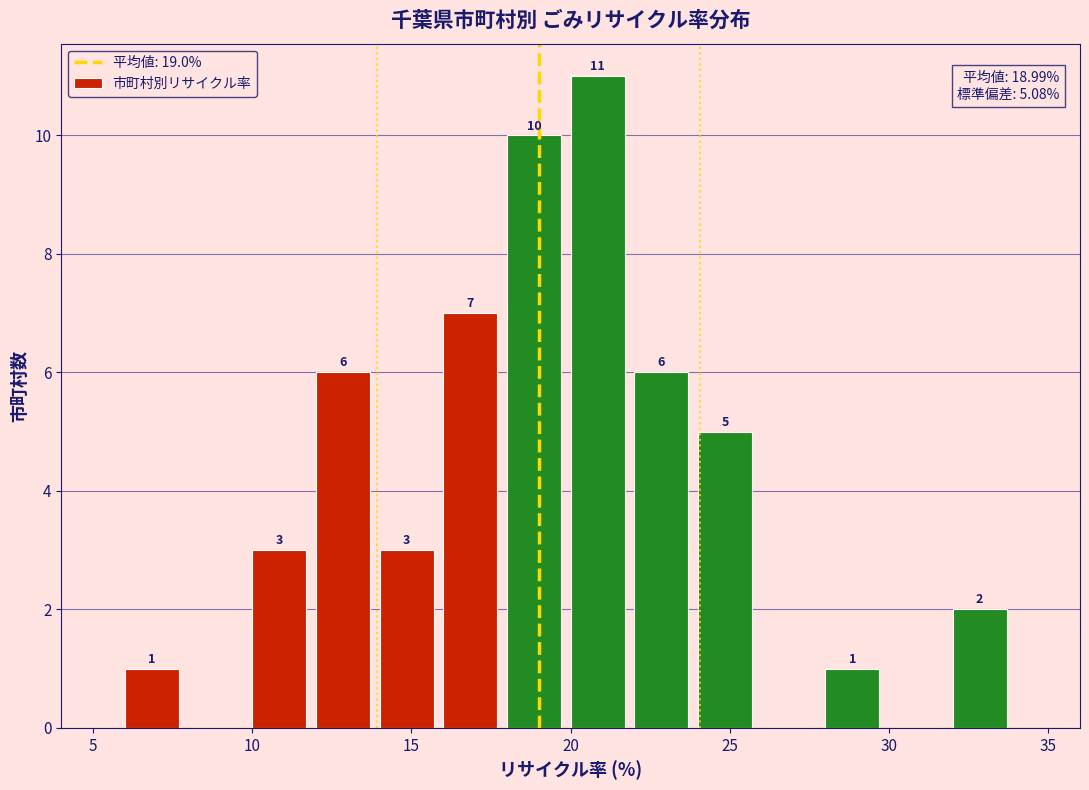

Which range on the x-axis has the tallest bar?

20 to 22